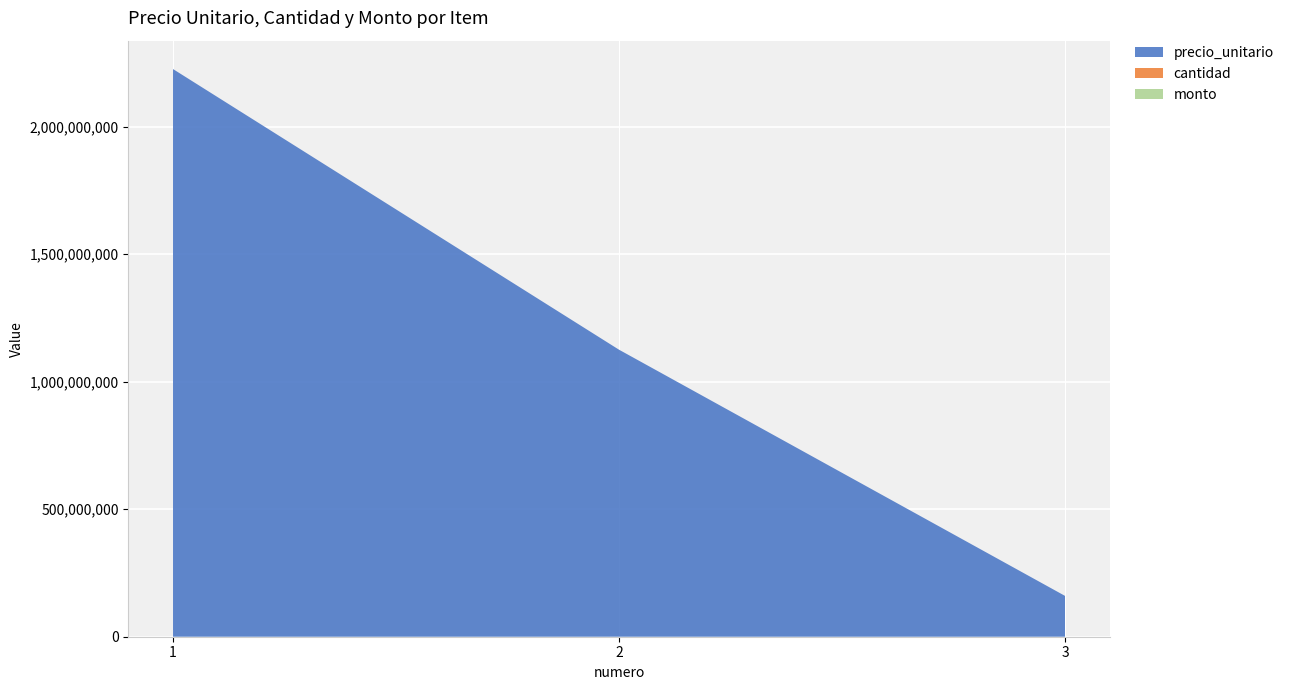

Reading left to right, extract all data points from this chart.

precio_unitario: 1=2225372160	2=1125207936	3=160099680
cantidad: 1=0	2=0	3=0
monto: 1=0	2=0	3=0